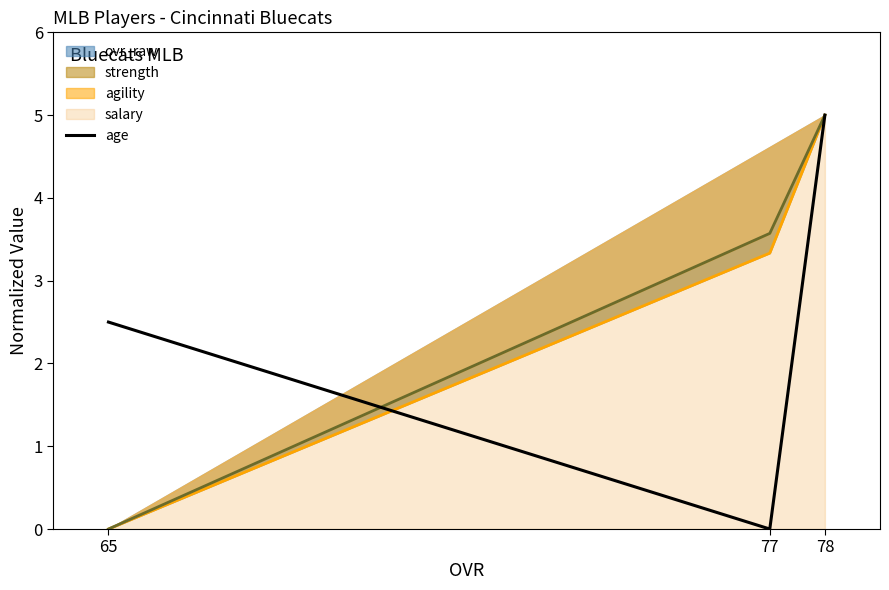

Which category has the highest value across all series?

78